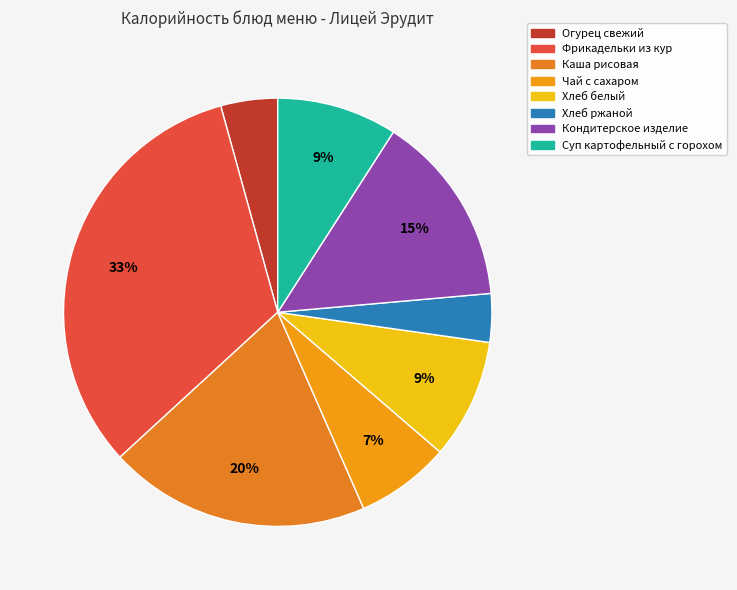

To the nearest percent, what is the average slice percentage?

12%